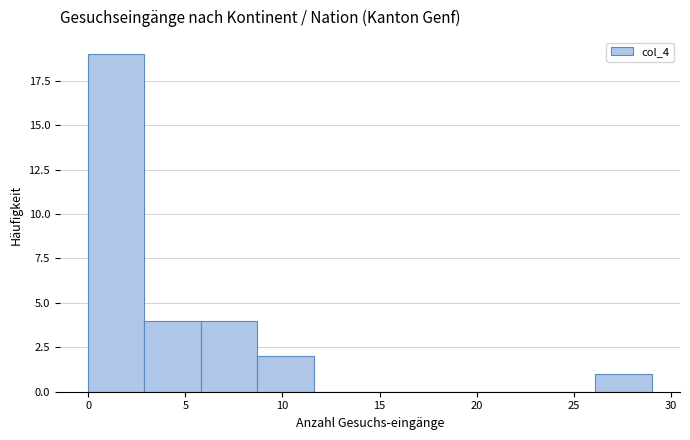

Reading left to right, transcribe this chart: for each bar, give the range it covers on the x-axis and its height. Neither the bar edges nor the heights are printed on the chart, so give them approximately, as read against the axes.

0.0 to 2.9: 19
2.9 to 5.8: 4
5.8 to 8.7: 4
8.7 to 11.6: 2
11.6 to 14.5: 0
14.5 to 17.4: 0
17.4 to 20.3: 0
20.3 to 23.2: 0
23.2 to 26.1: 0
26.1 to 29.0: 1